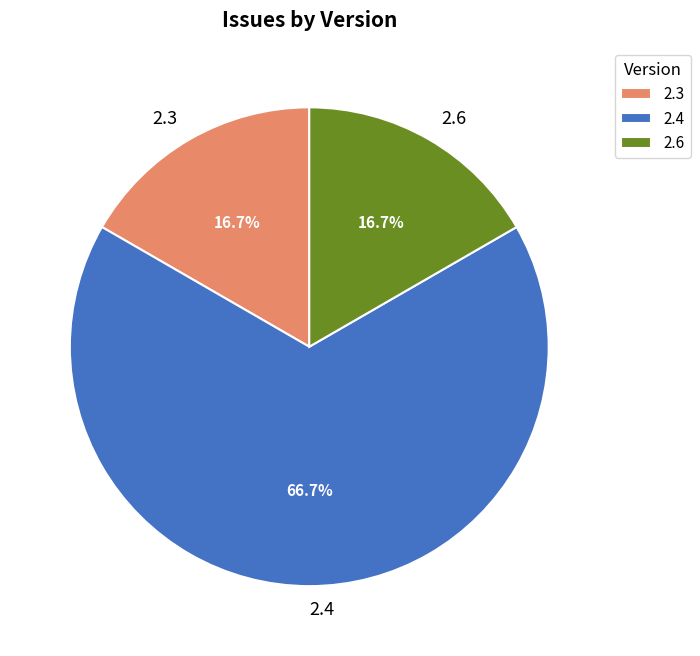

To the nearest percent, what percentage of the pie is 2.3?

17%